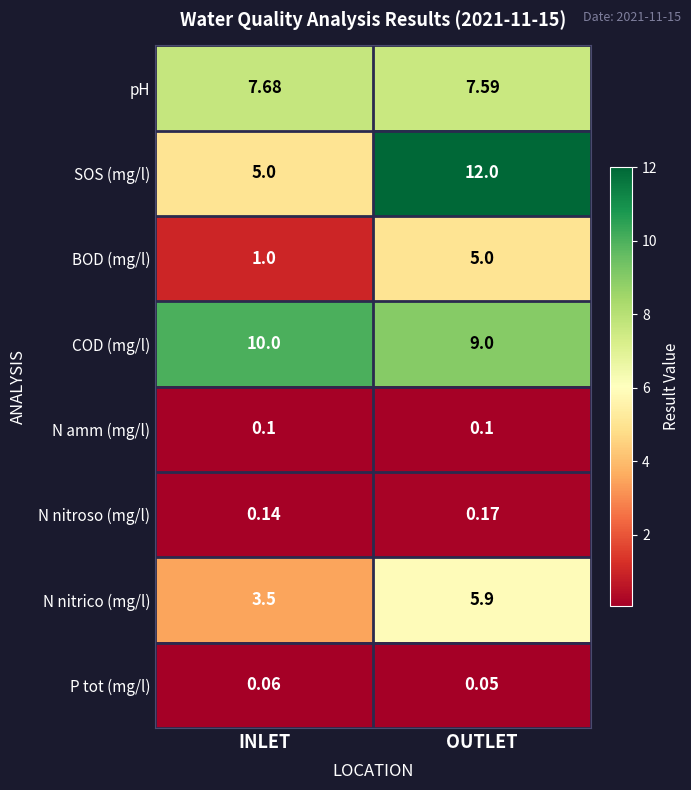

List the series in order of their peak value, highest first.

SOS (mg/l), COD (mg/l), pH, N nitrico (mg/l), BOD (mg/l), N nitroso (mg/l), N amm (mg/l), P tot (mg/l)